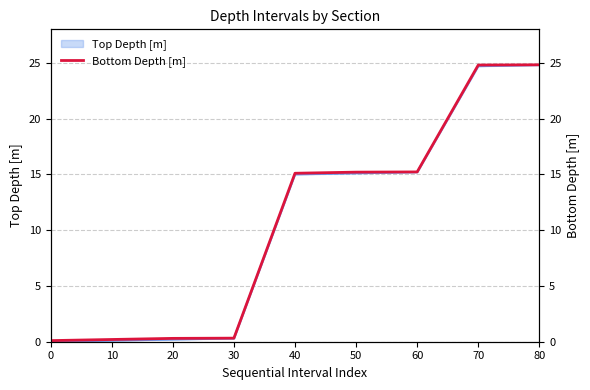

What is the change in value from 0 to 20?

+0.2